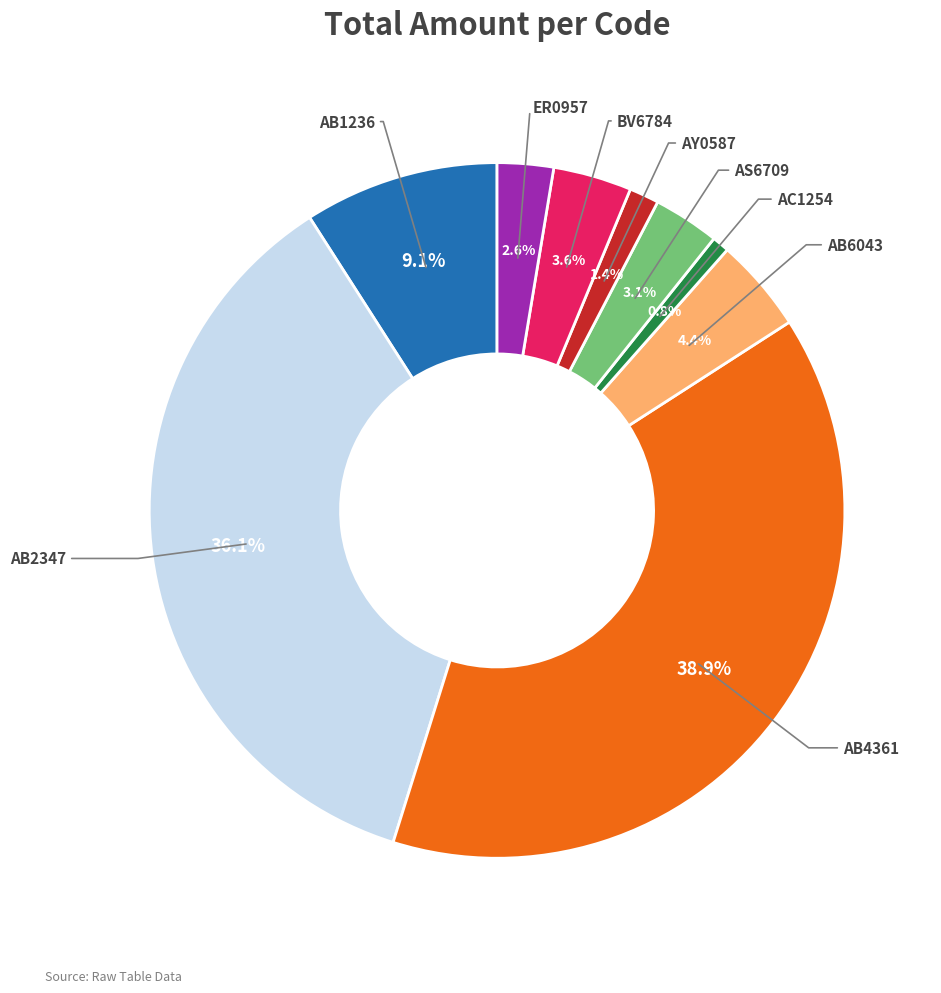

Does any single category account for the majority?

No